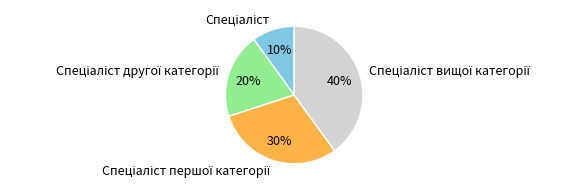

Does any single category account for the majority?

No